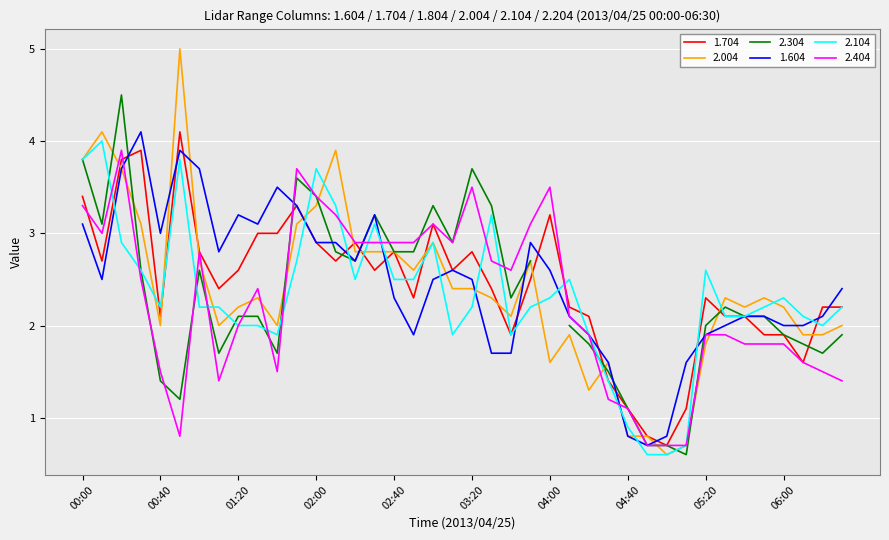

What is the minimum value for 1.604?

0.7